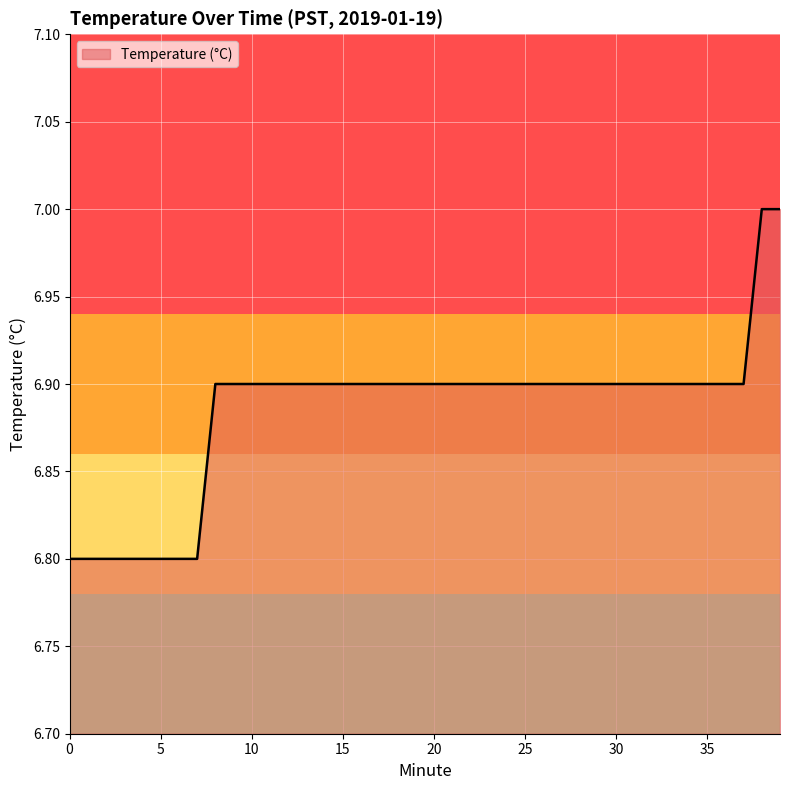

What is the difference between the maximum and minimum values?

0.2